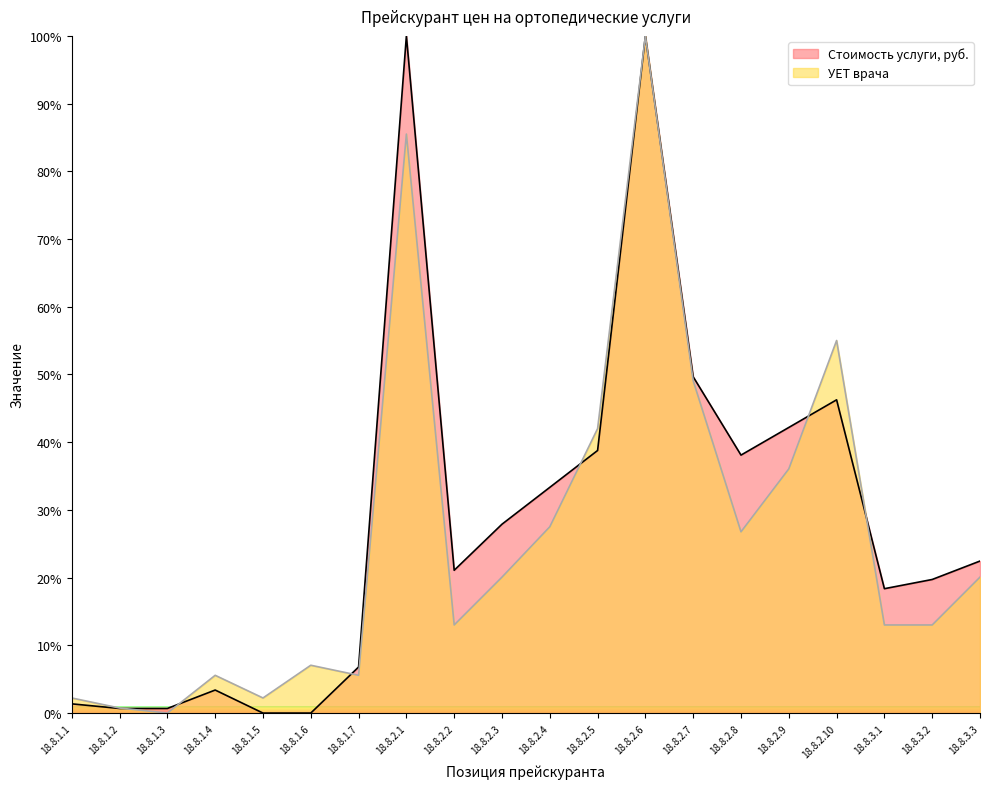

At which category is the sum across all series the highest?

18.8.2.6